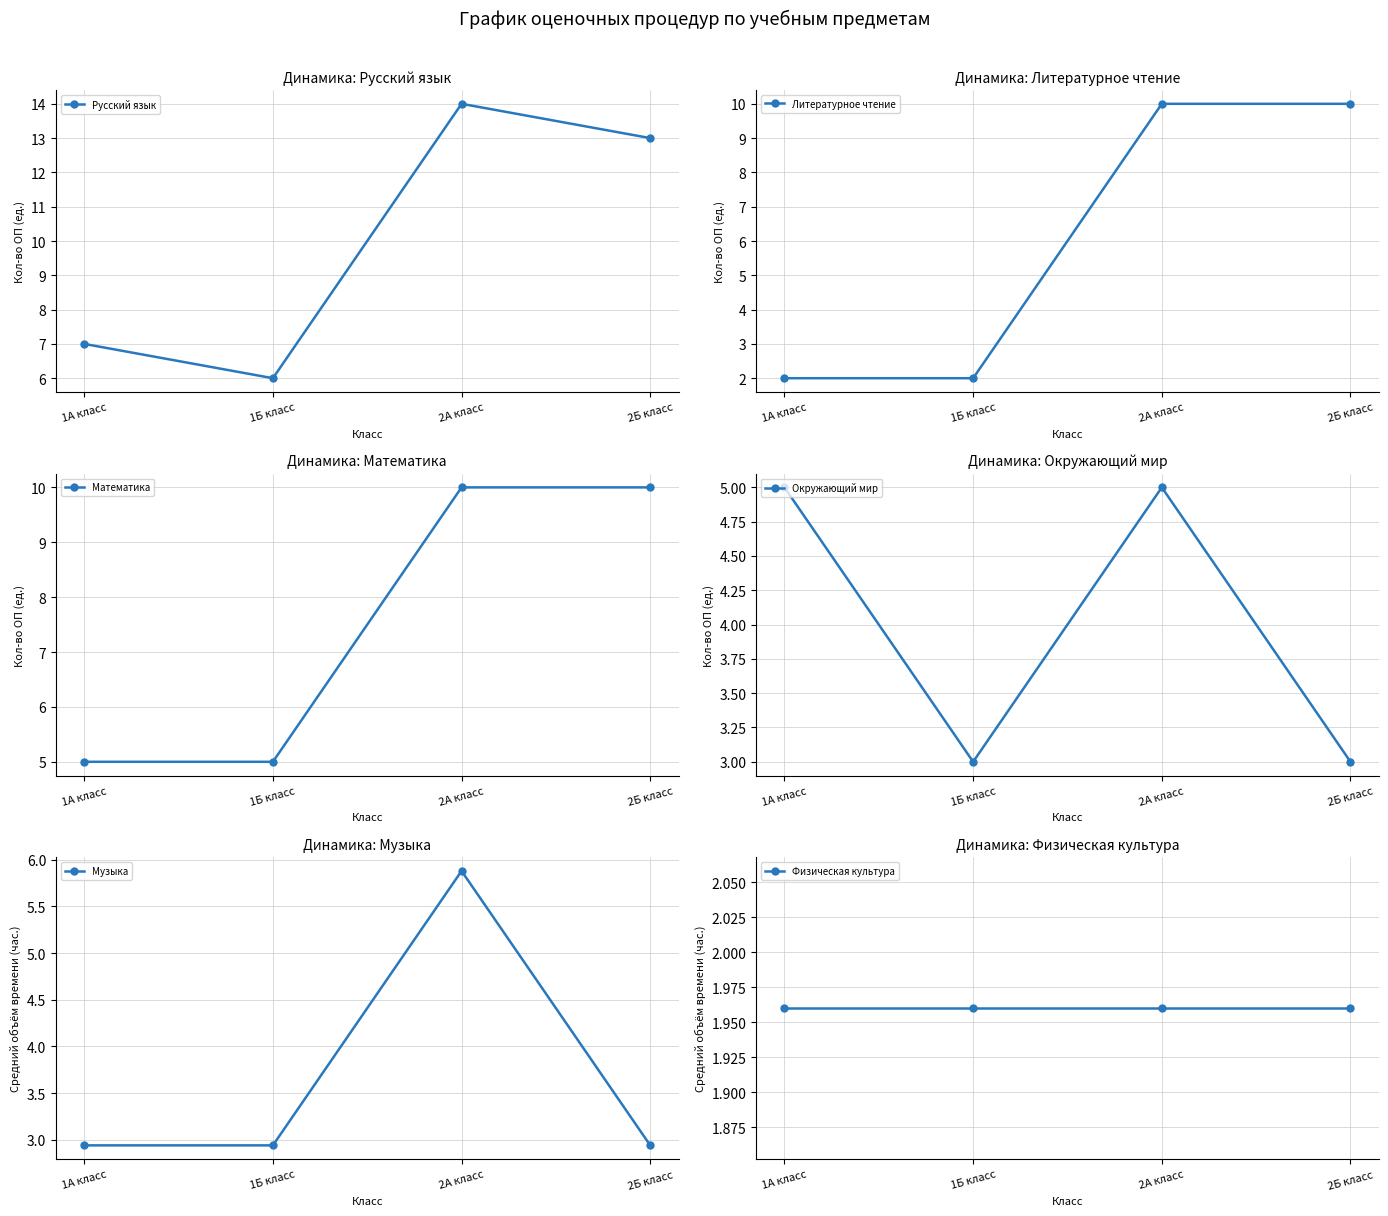

How many values in the Литературное чтение series are below 10?

2